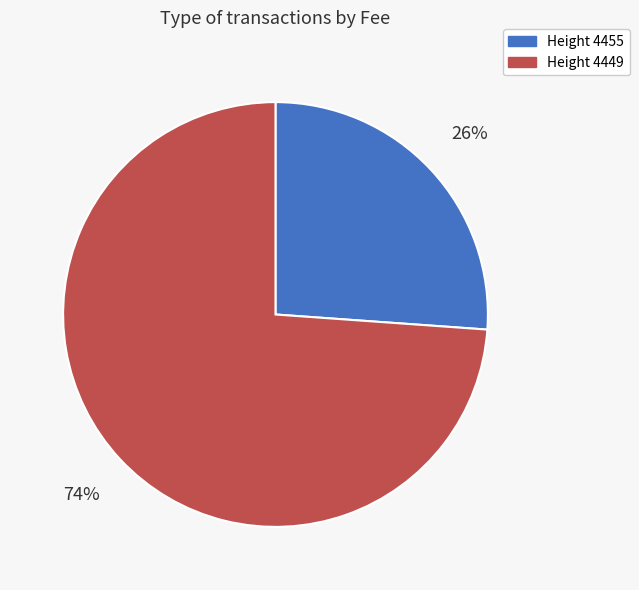

Which has a higher value, Height 4455 or Height 4449?

Height 4449